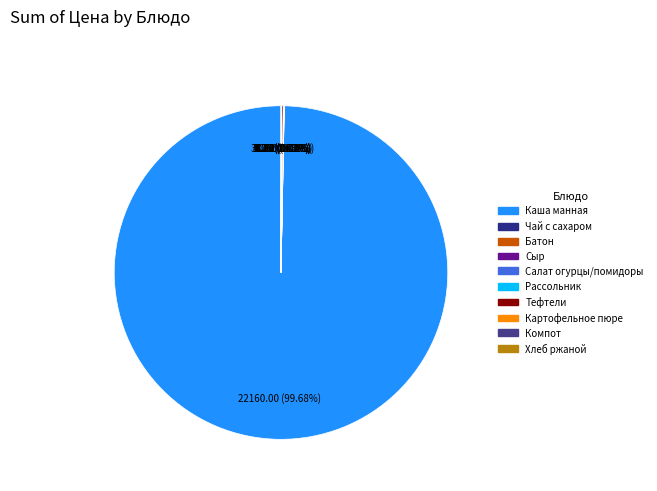

Rank the categories by value from highest to lowest.

каша манная молочная, тефтели запеченые в соусе, сыр порционно, салат из свежих огурцов и помидоров, картофельное пюре, рассольник ленинградский со сметаной, компот из смеси сухофруктов, Хлеб ржаной, батон обогащеный йодом, чай с сахаром